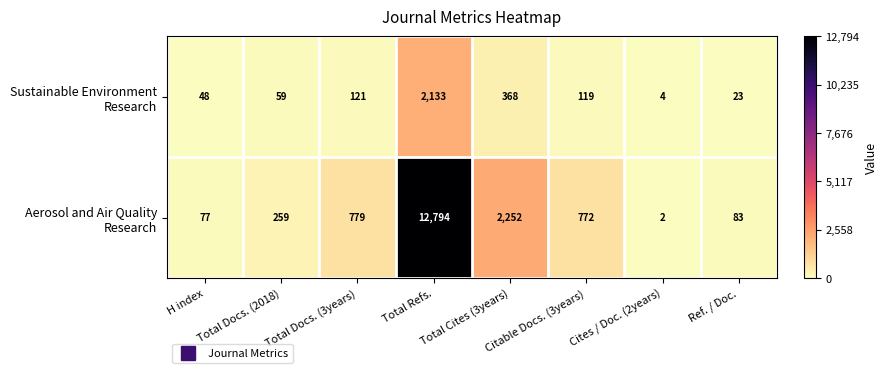

Which category has the highest value across all series?

Total Refs.